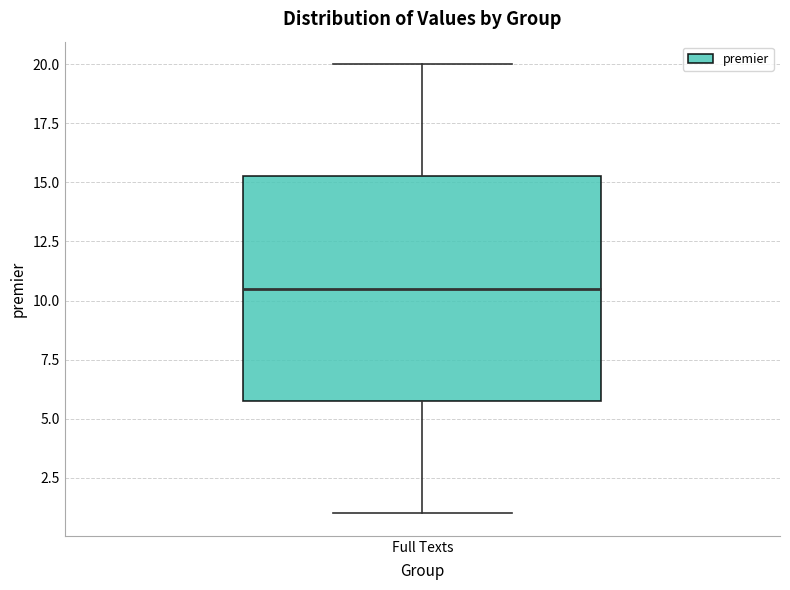

Transcribe this box plot: give where the median line is, the range the box spans, and where the two whiskers end, as read against the y-axis. The values are not printed on the chart, so give them approximately, as read against the axis.

median 10.5, box 6.0 to 15.5, whiskers 1.0 to 20.0